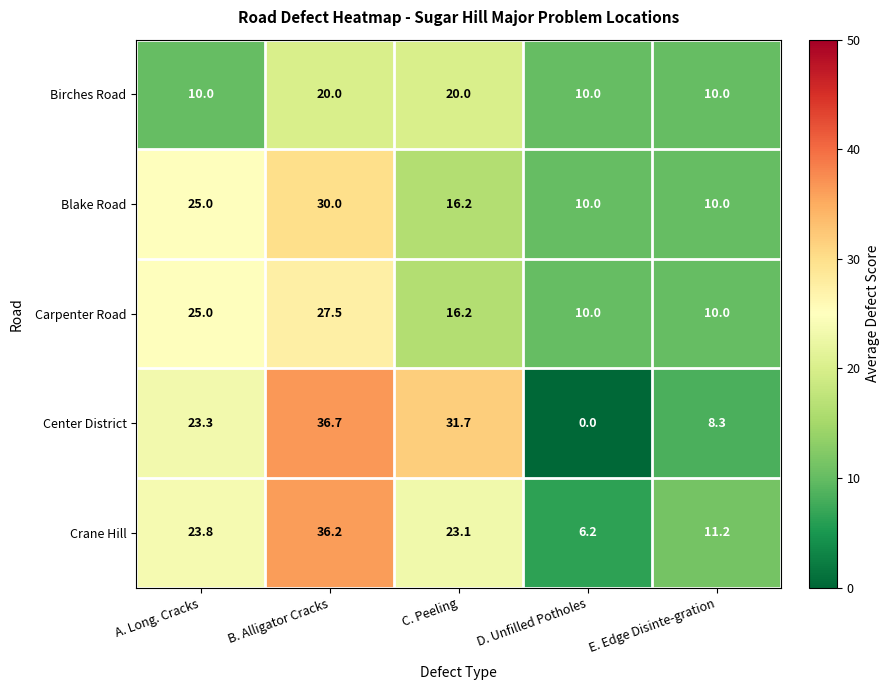

What is the average value of the Carpenter Road series?

17.7